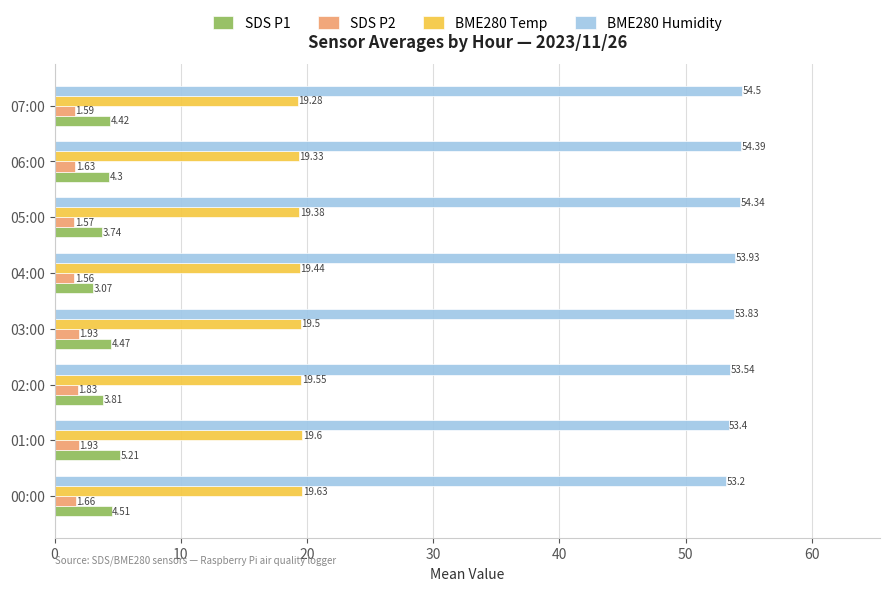

Count the number of data series in this chart.

4